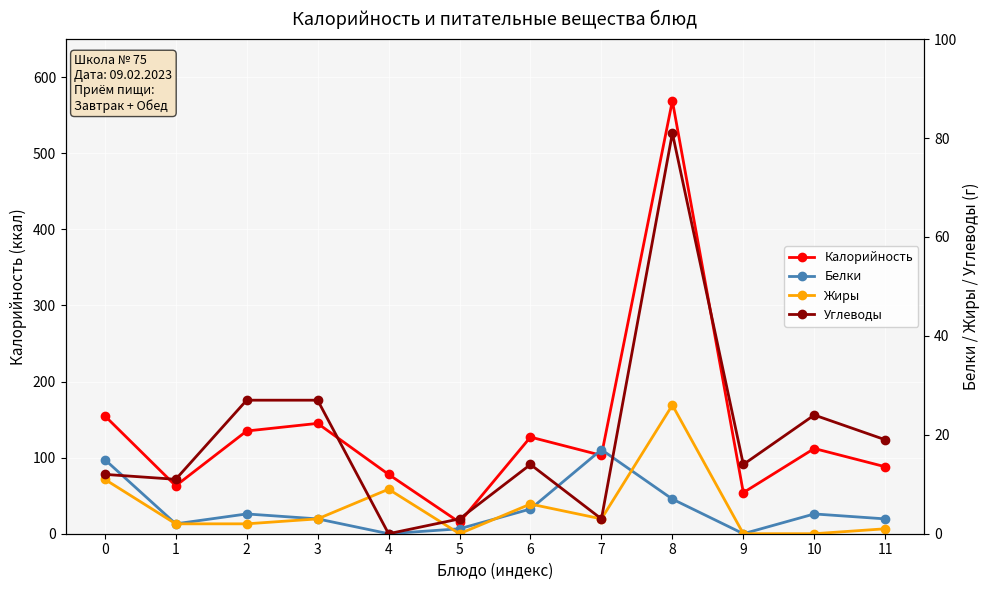

What is the total value across all series at 7?

126